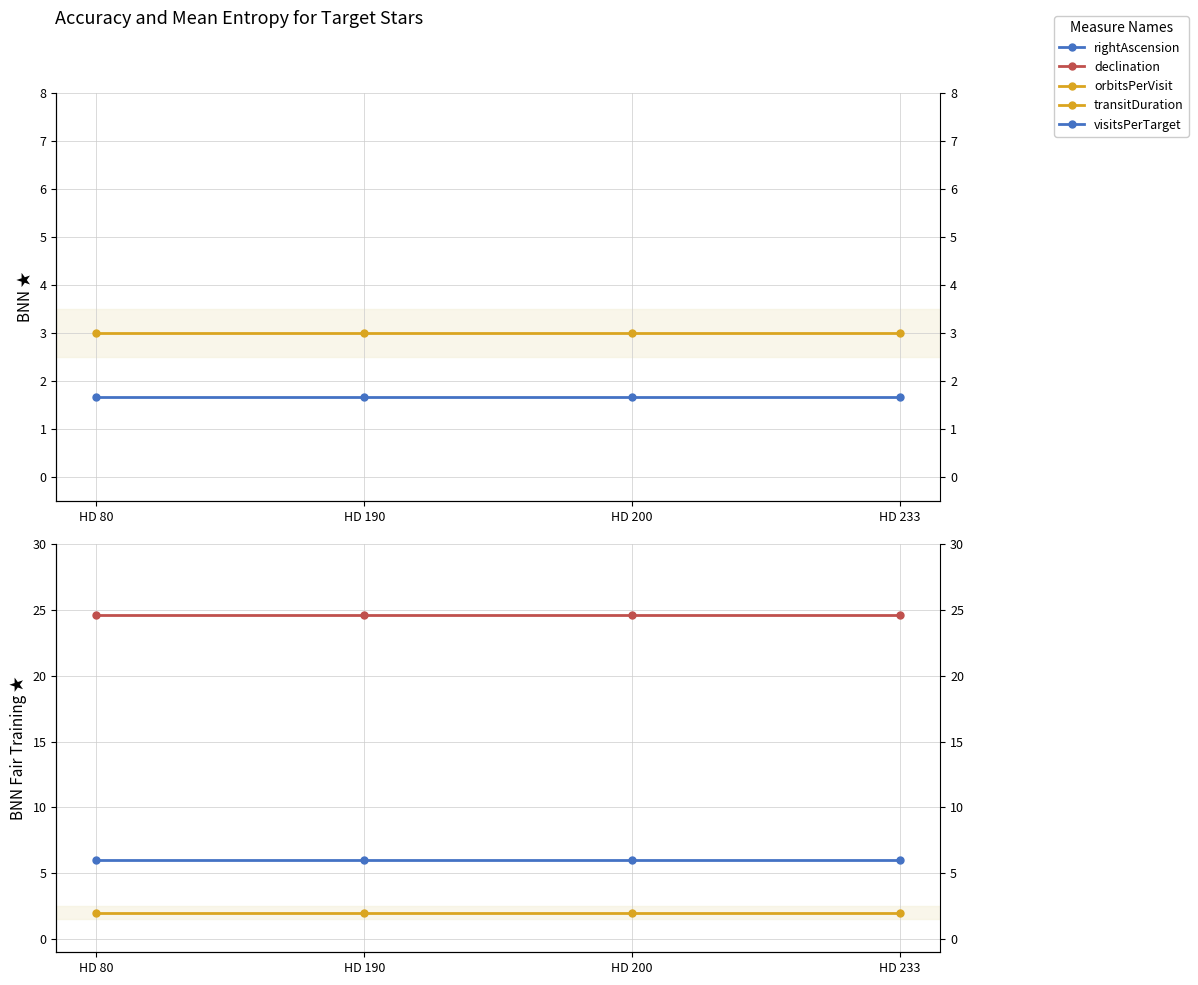

At HD 233, list the series in order from largest to smallest.

declination, visitsPerTarget, orbitsPerVisit, transitDuration, rightAscension